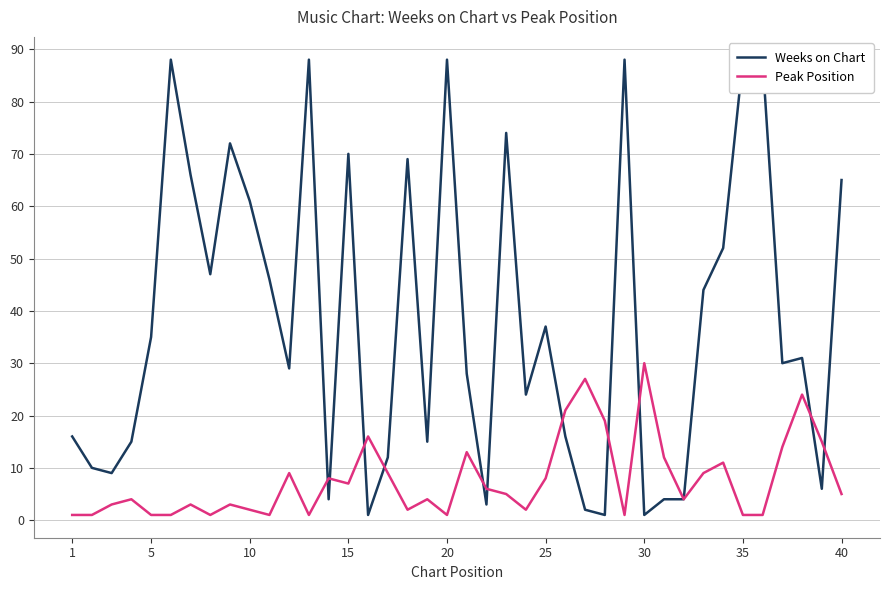

True or false: Peak Position has a value of 3 at 15.

False